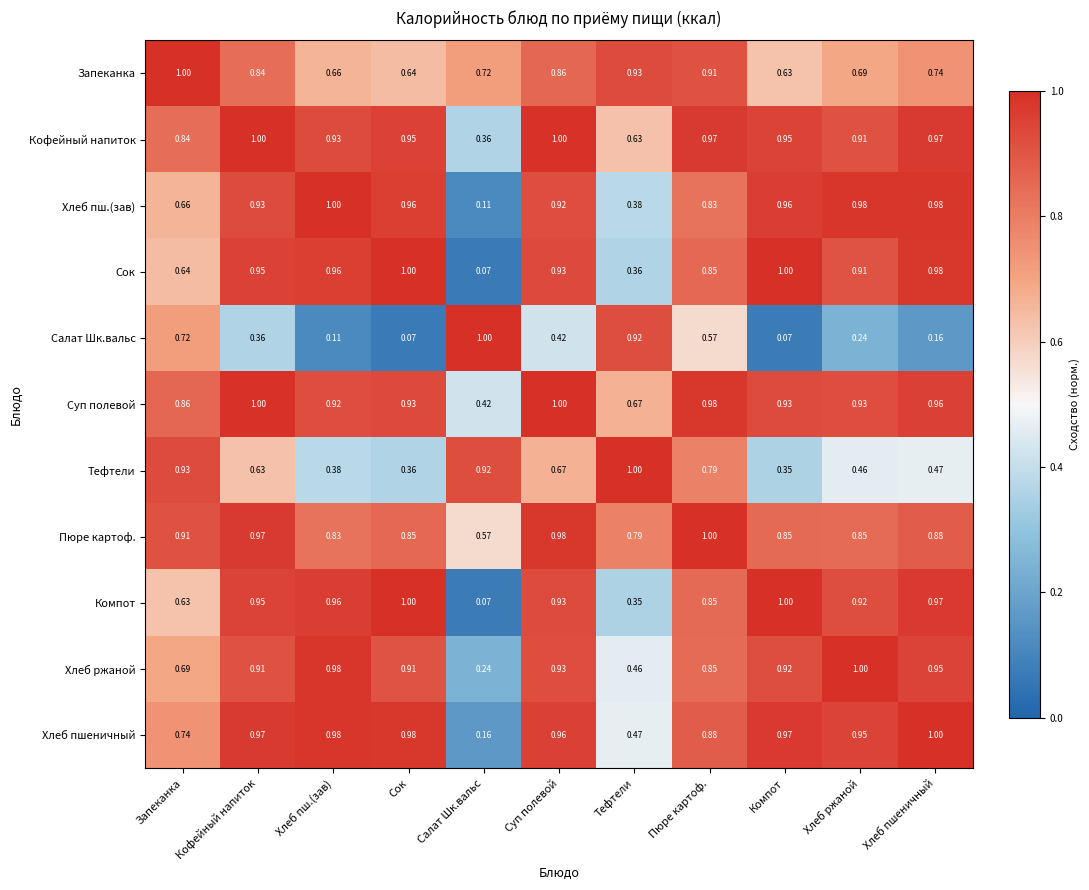

Where is Суп полевой nearest to the value 0?

Салат Шк.вальс